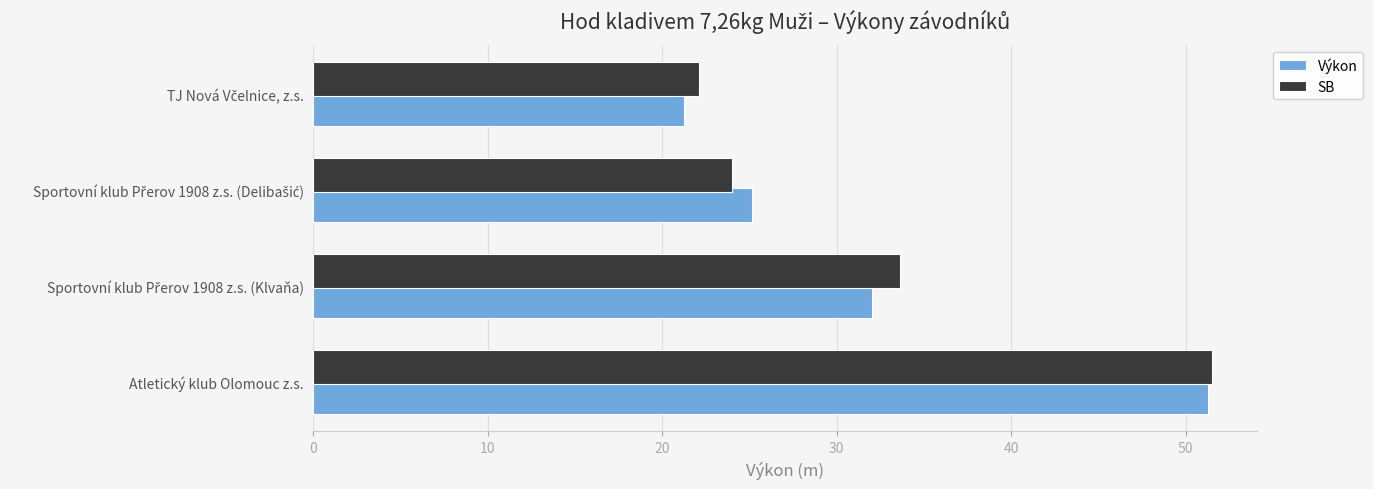

Which series has the widest spread of values?

Výkon